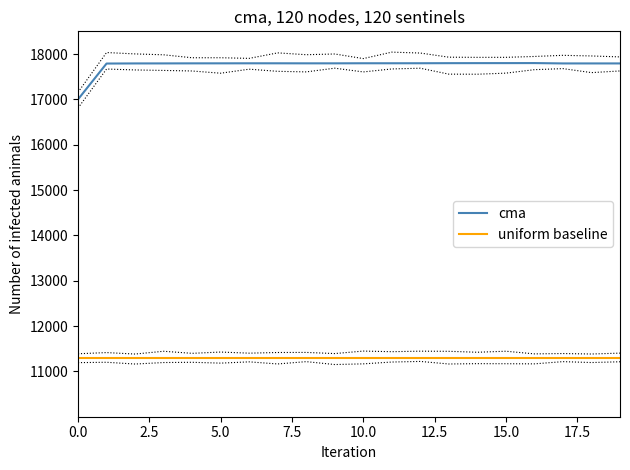

True or false: cma has a value of 11880.9 at 5.0.

False